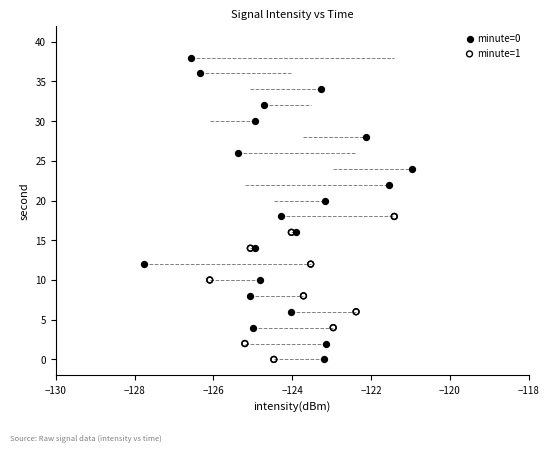

Which series contains the highest Y value?

minute=0